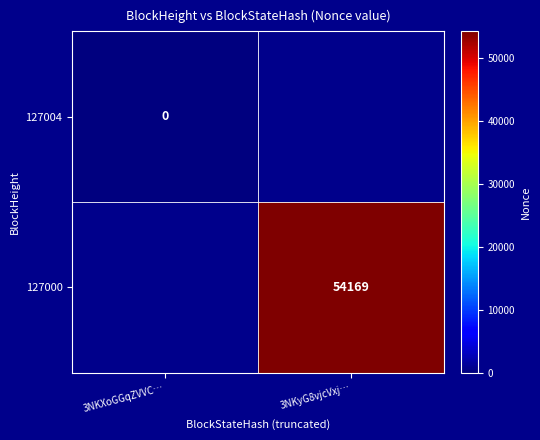

Count the number of data series in this chart.

2